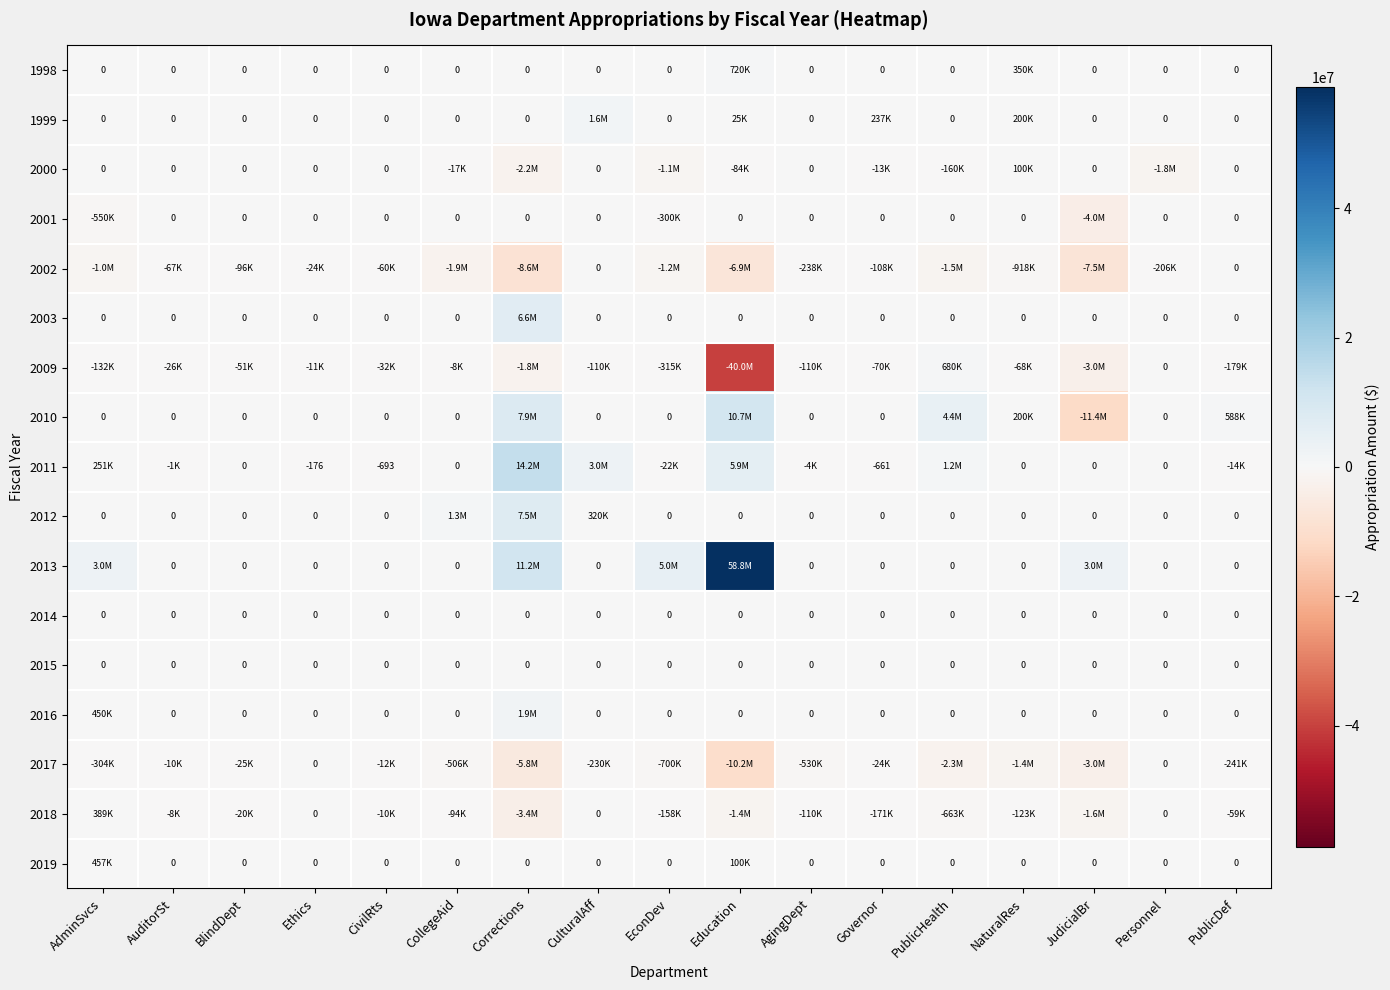

What is the difference between the second highest and second lowest values in the 2019 series?

100000